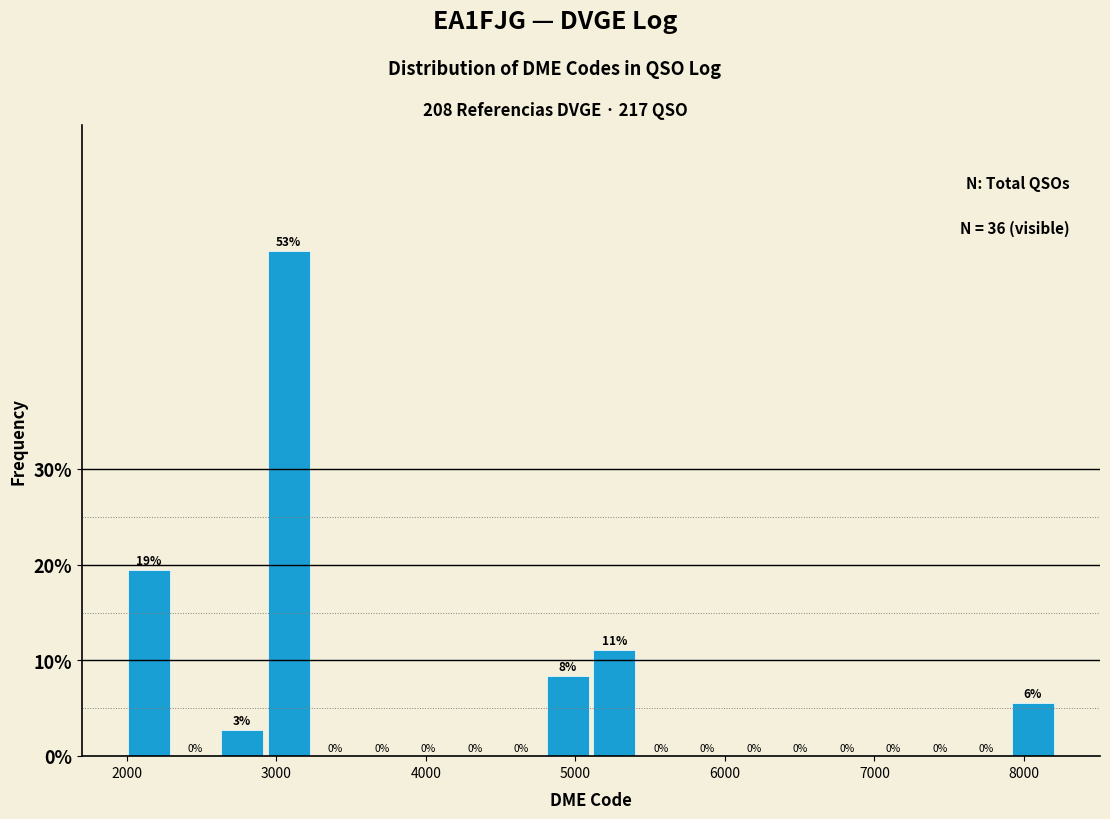

Read against the x-axis, roughly where is the centre of the tallest bar?

3100